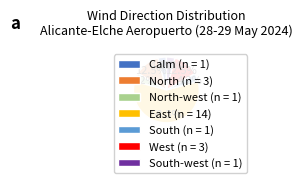

What is the largest slice in the pie chart?

East (n = 14)